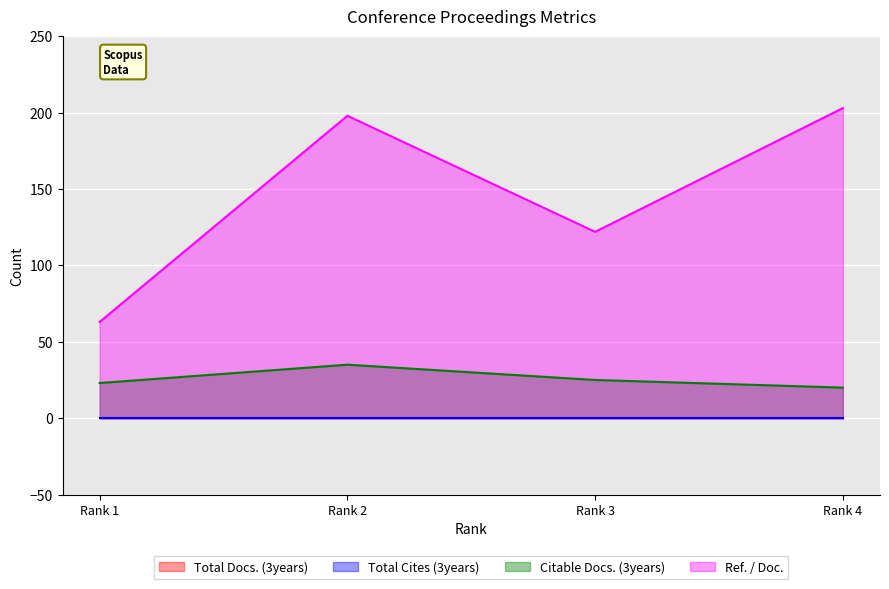

Where is the first local maximum for Ref. / Doc.?

Rank 2